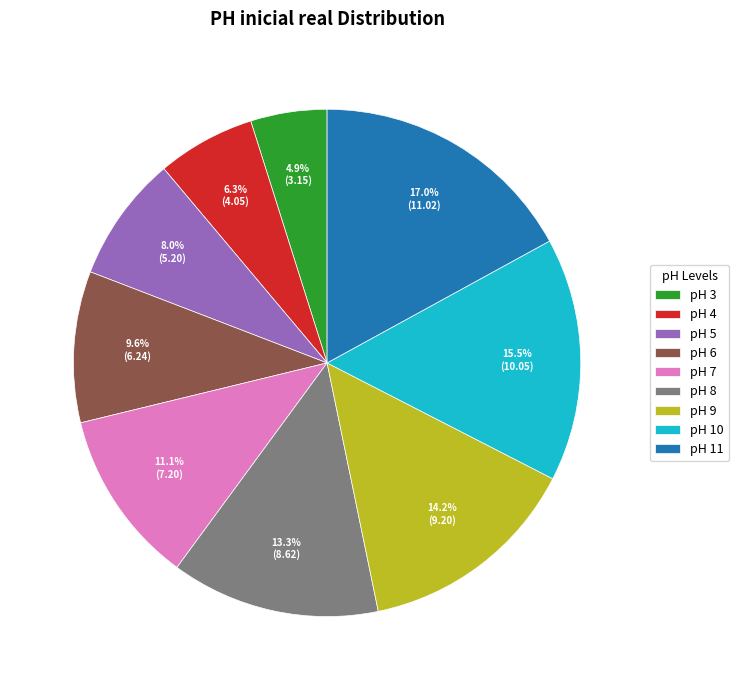

What percentage is NOT represented by pH 10?

84.5%